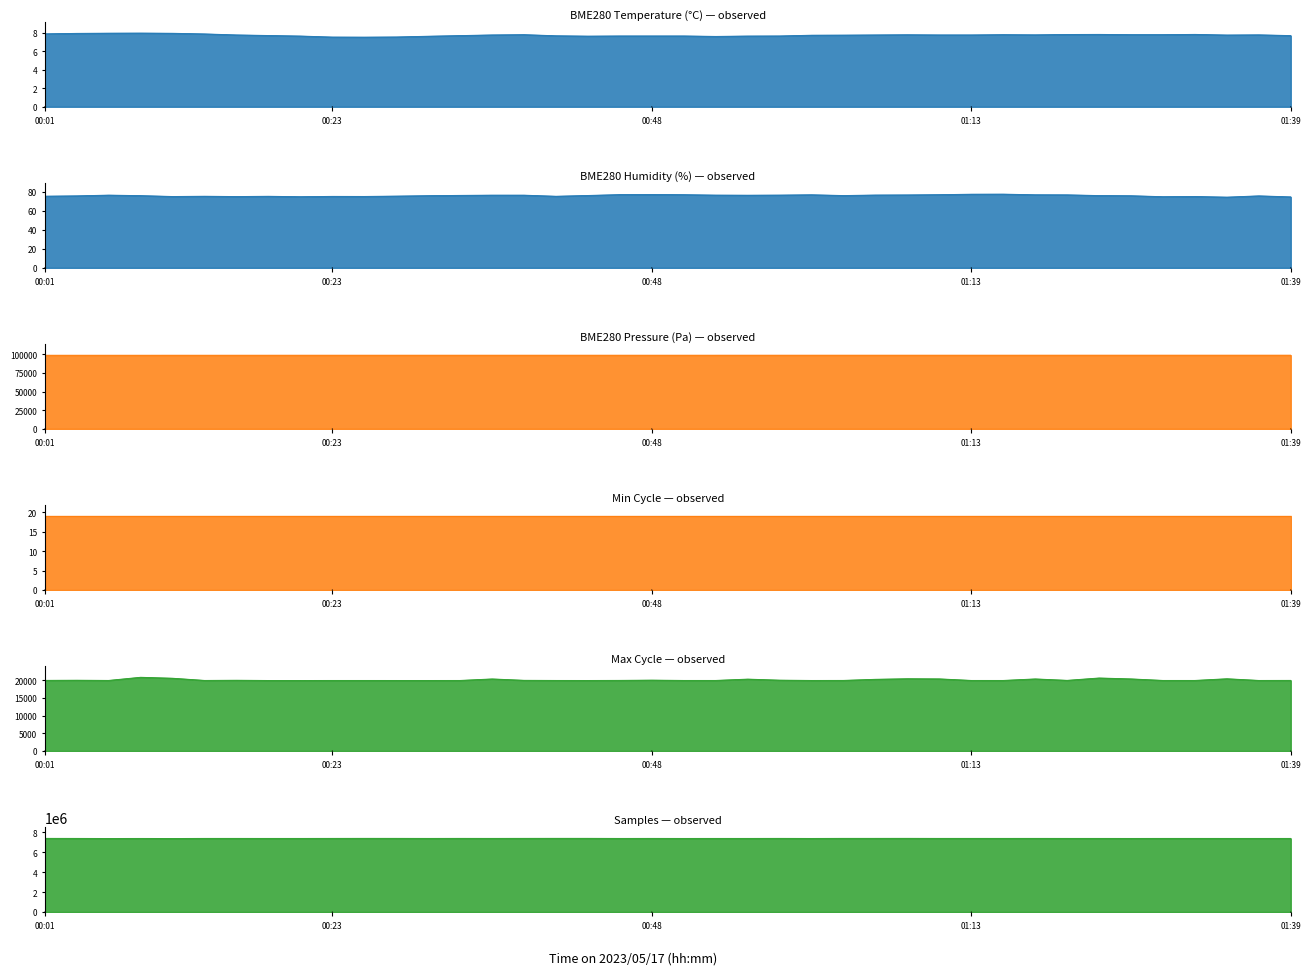

Where does the Samples series first go above 7378278?

00:01